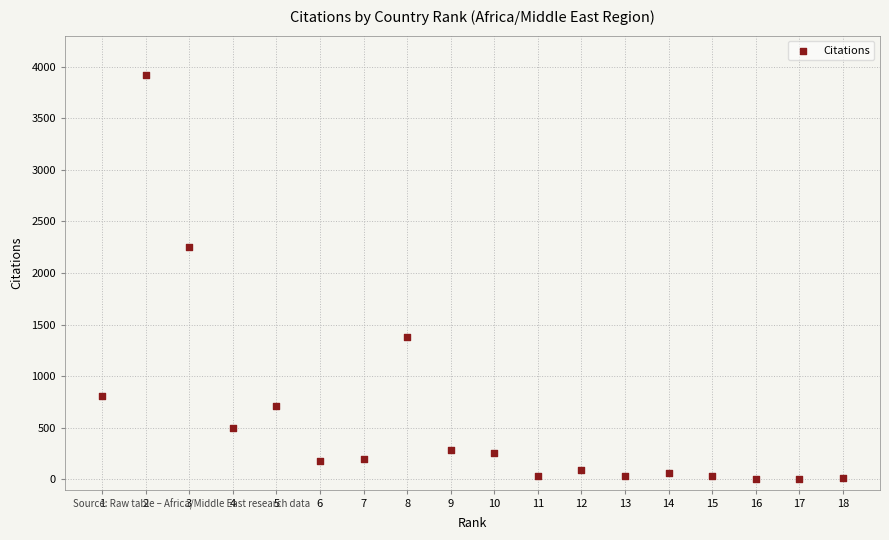

What Y value in the scatter plot is closest to 1963?

2252